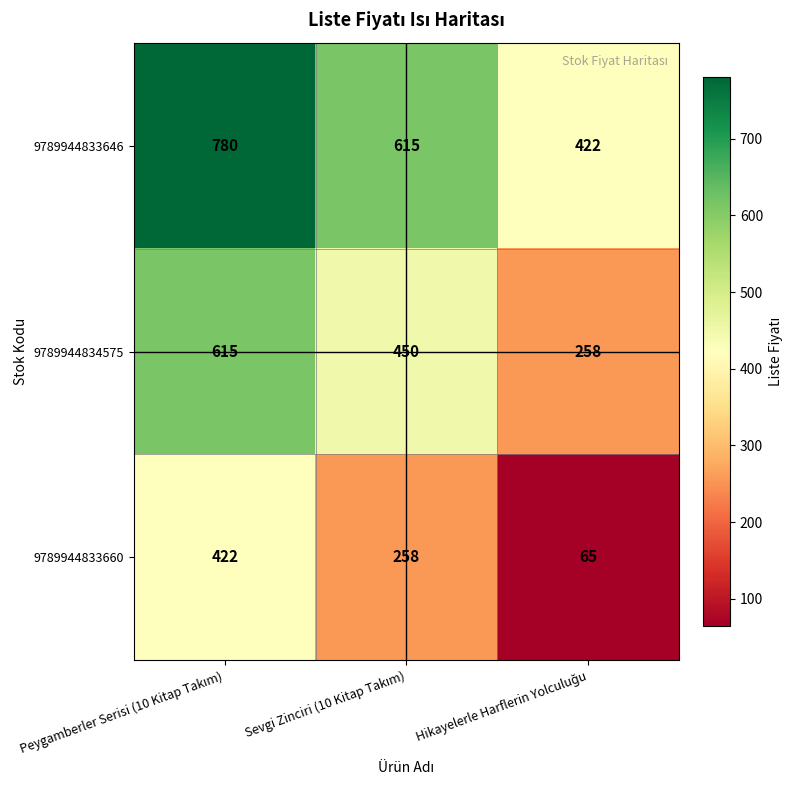

Count the 9789944833646 values in the range 422 to 780.

3